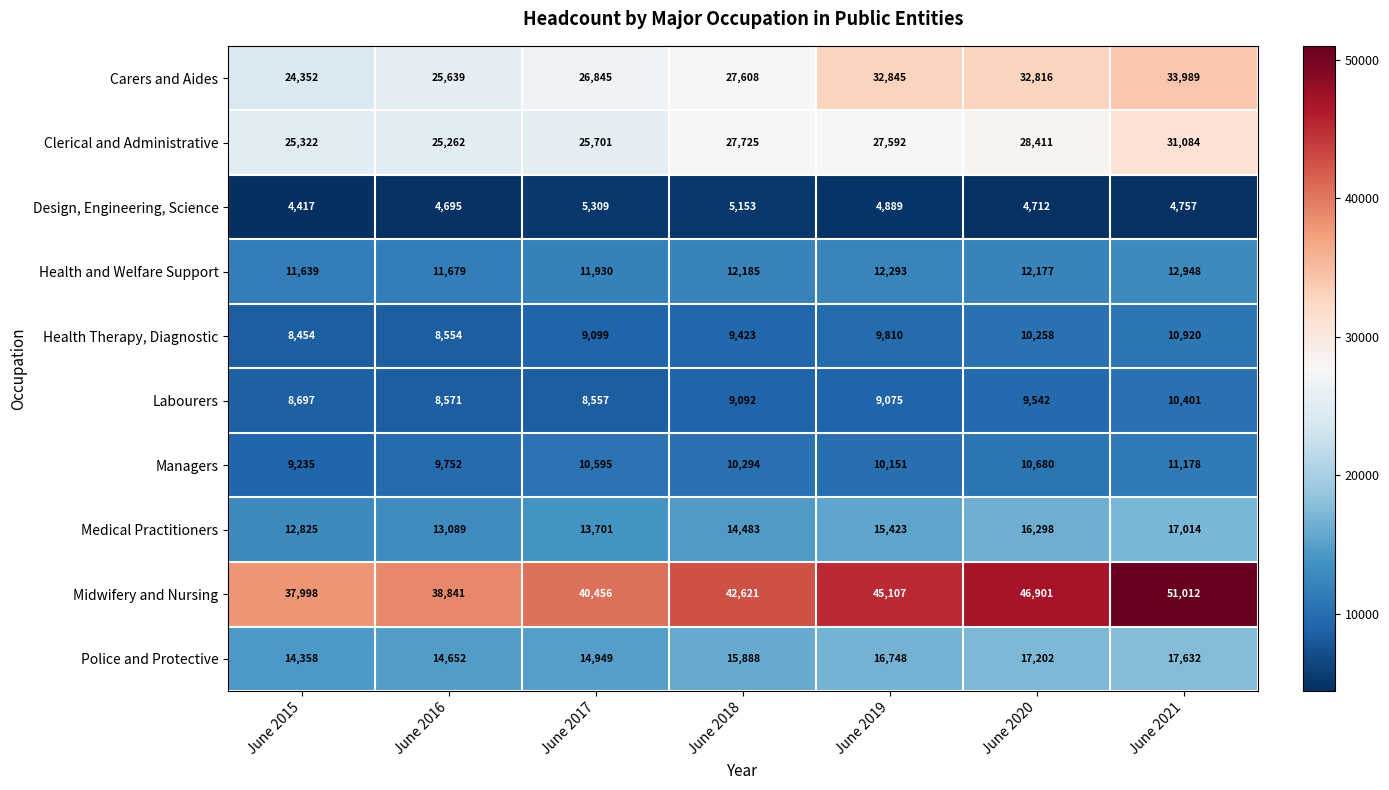

Is the value of Health Therapy, Diagnostic at June 2015 greater than the value of Carers and Aides at June 2016?

No